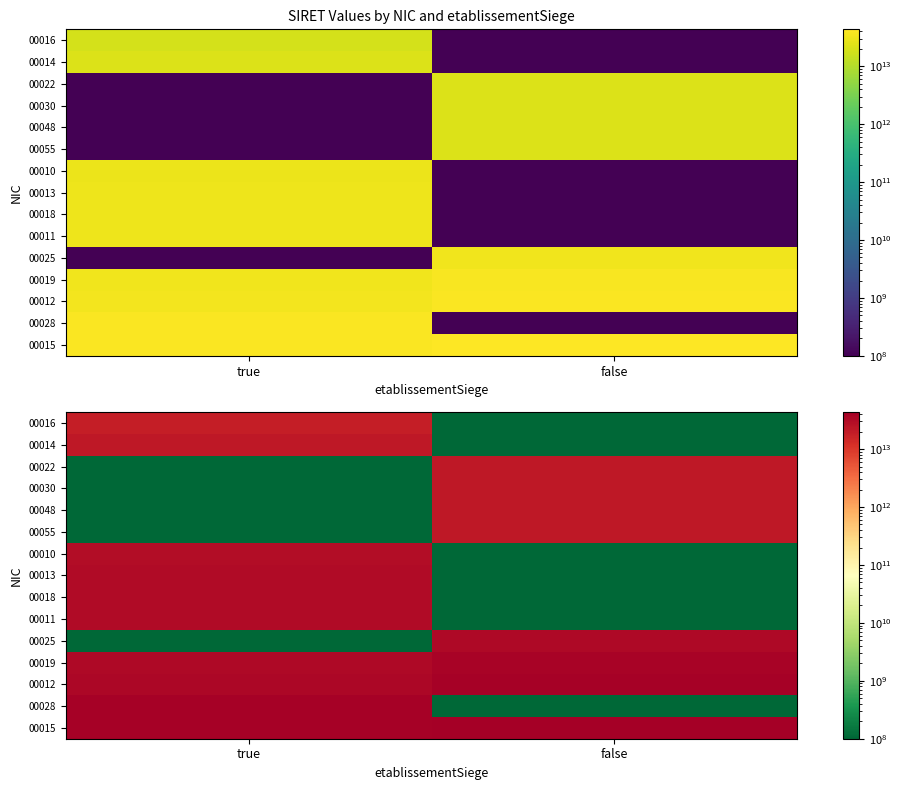

What is the total value across all series at true?

313554739600153